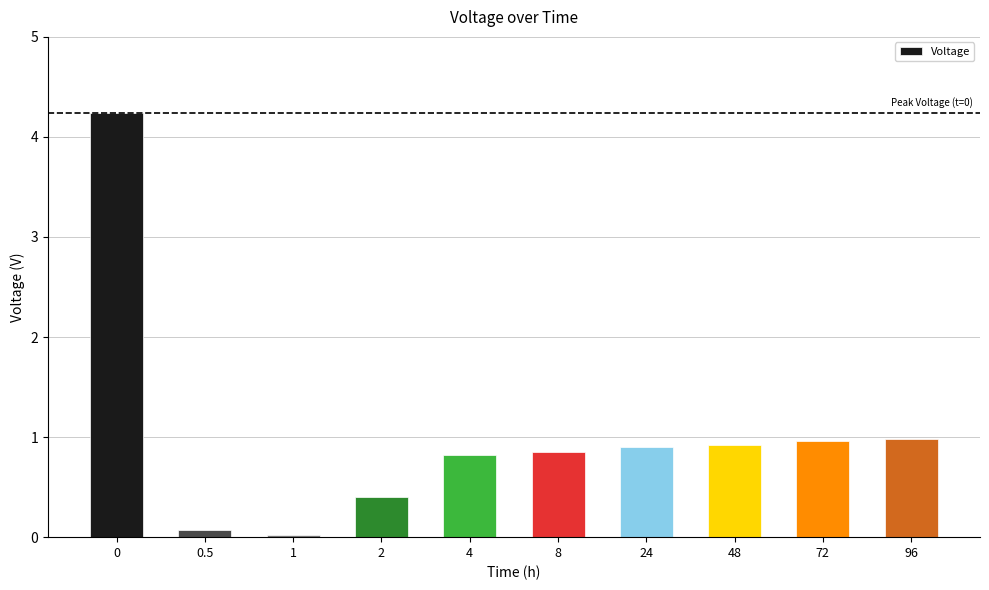

What is the greatest value displayed?

4.2